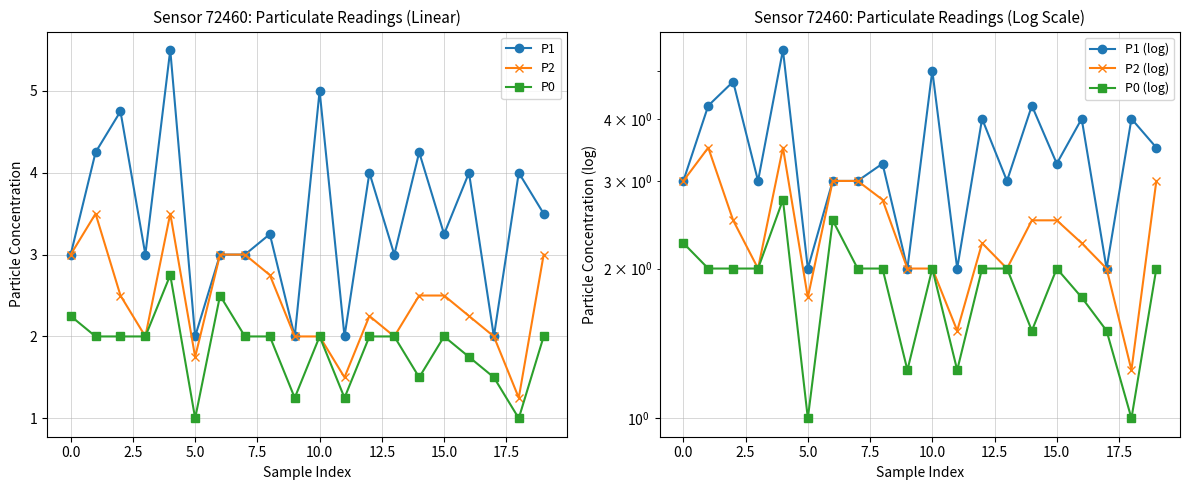

True or false: P0 has a value of 1.0 at 5.0.

True